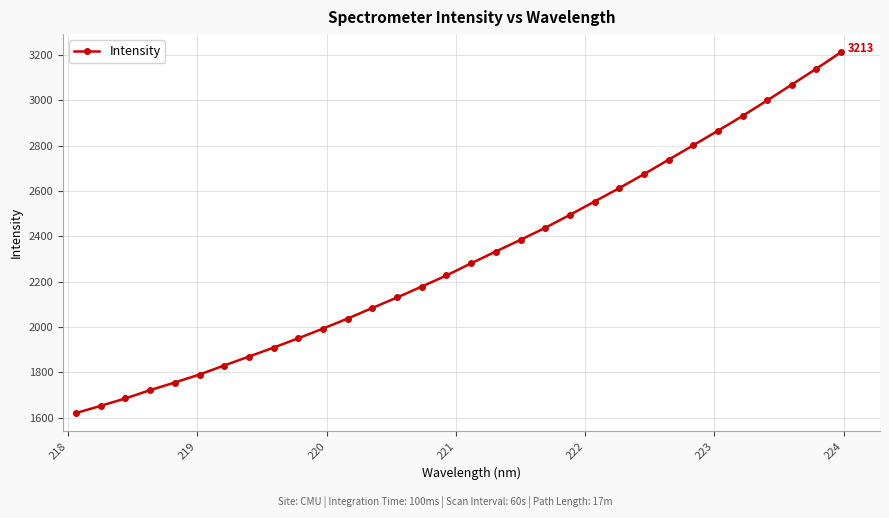

What is the smallest value displayed?

1619.6